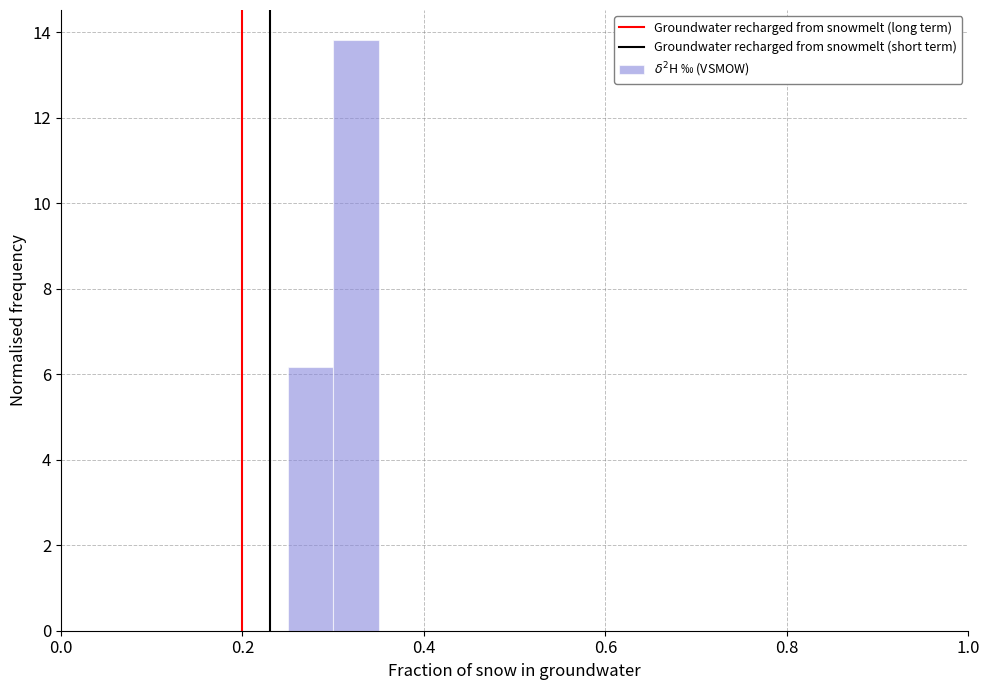

Read against the x-axis, roughly where is the centre of the tallest bar?

0.32